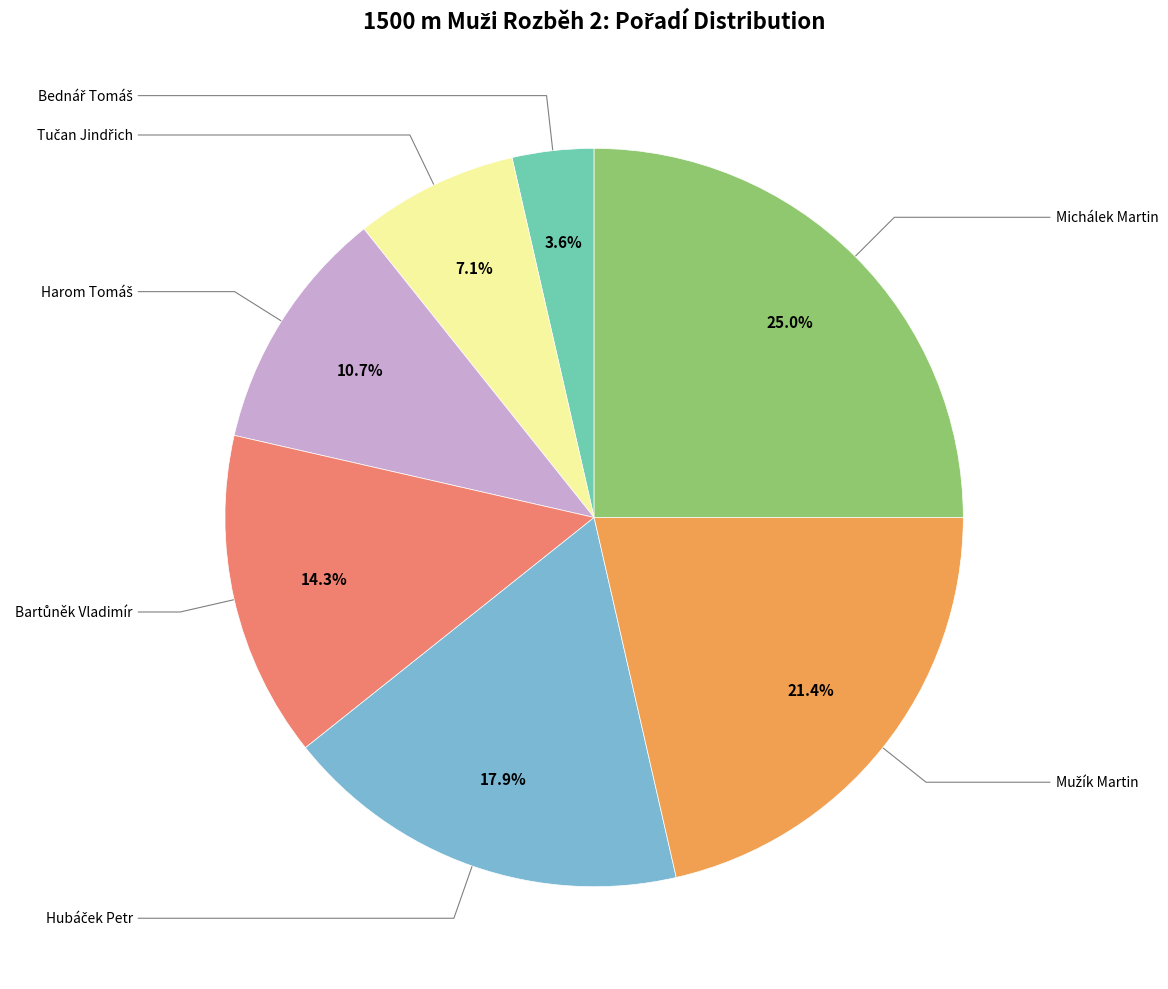

Is there a majority slice in this chart?

No